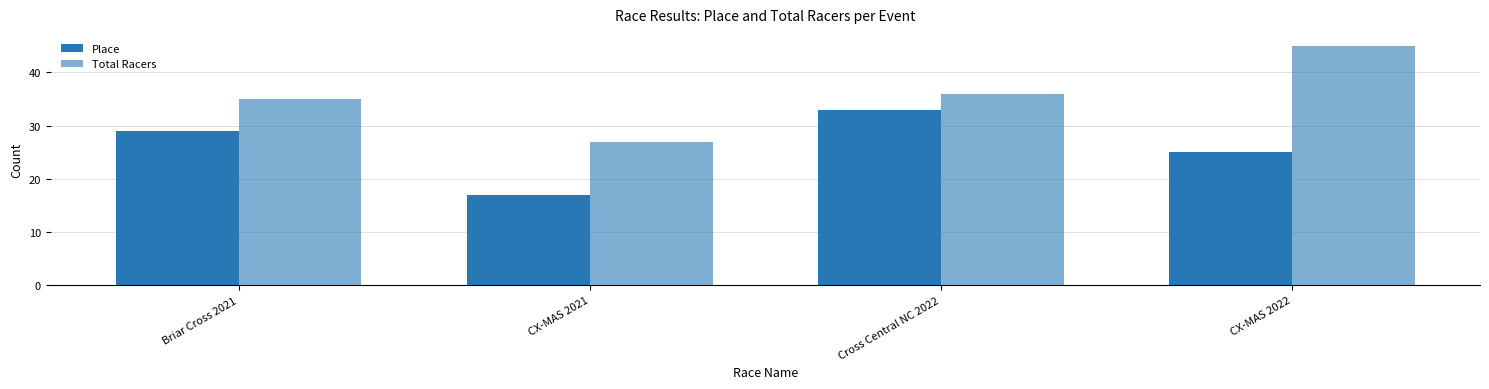

At which label does Total Racers reach its minimum?

CX-MAS 2021